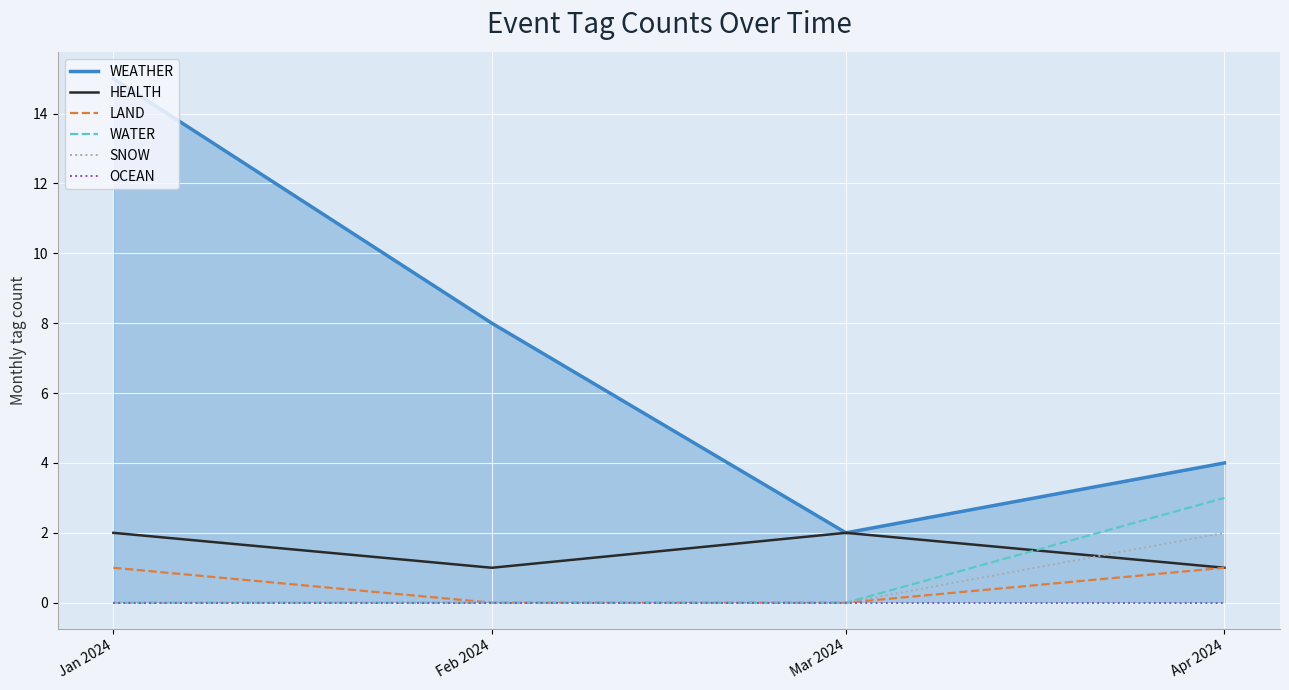

What is the label of the 4th point from the left?

Apr 2024